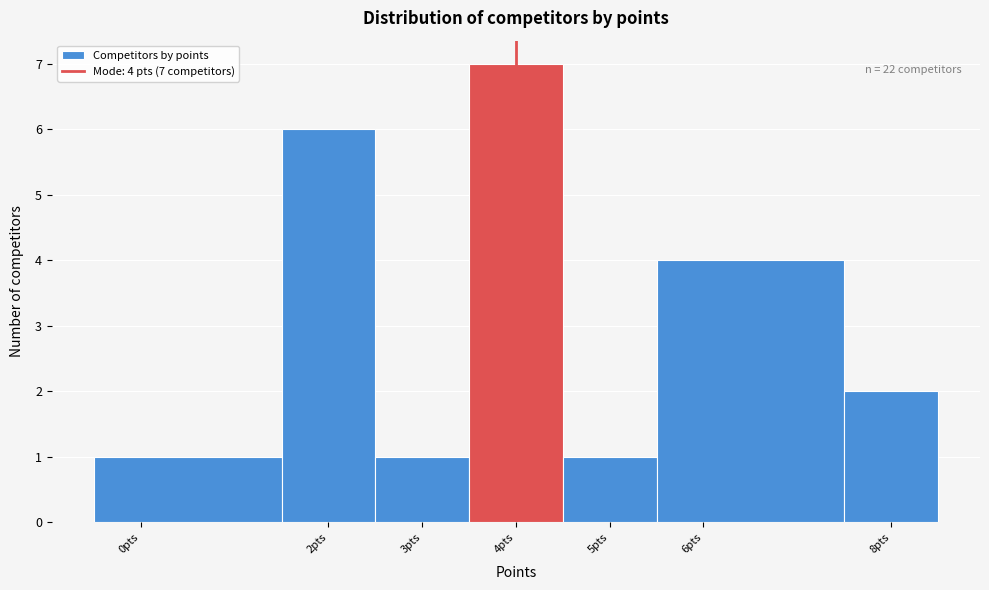

Which range on the x-axis has the tallest bar?

3.5 to 4.5